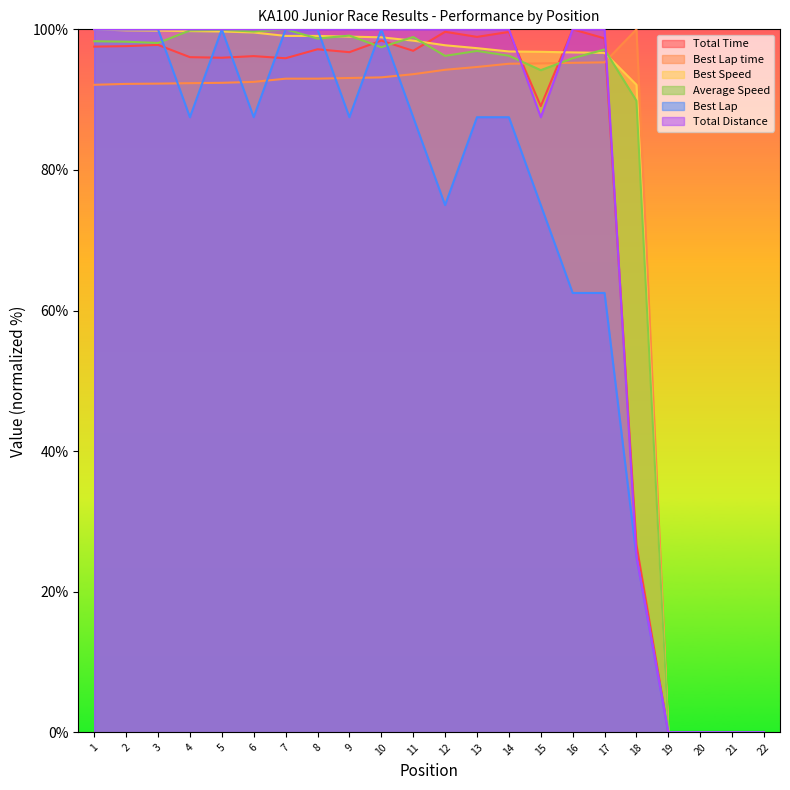

What is the difference between the maximum and second lowest values in the Best Lap time series?

100.0